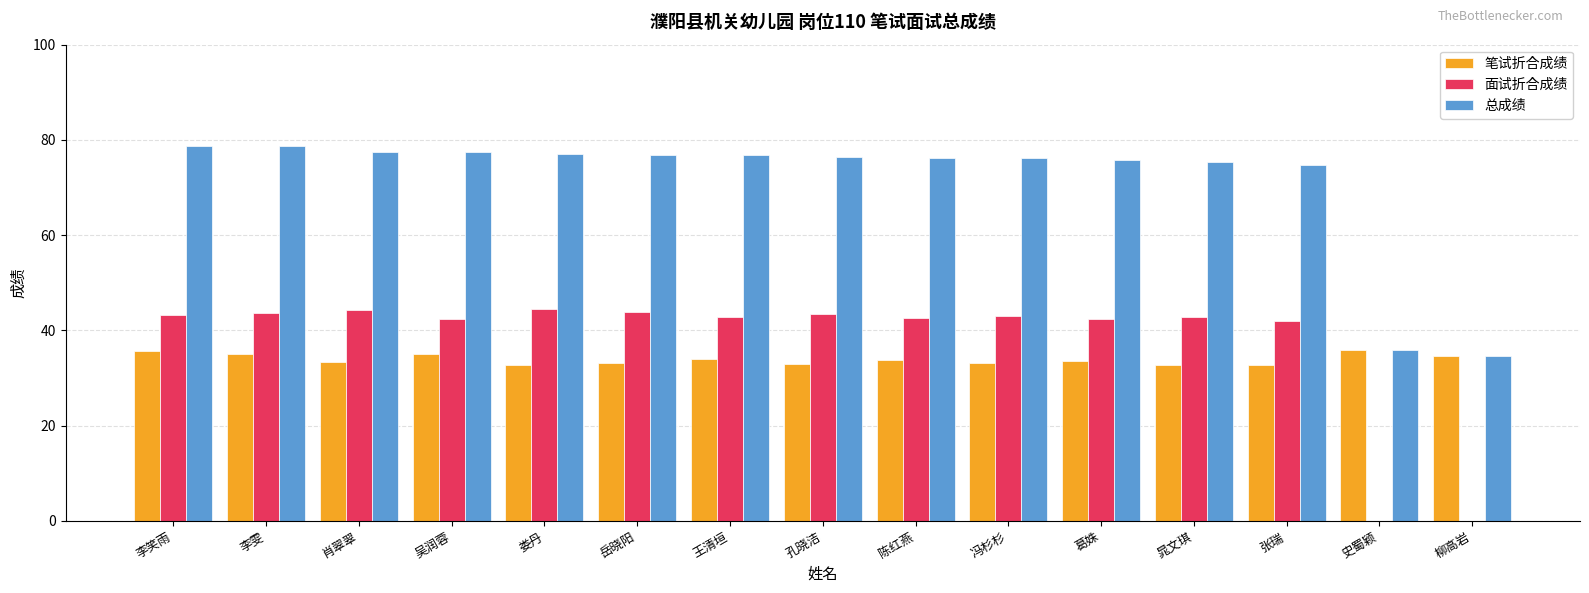

Which series has the largest total across all categories?

总成绩